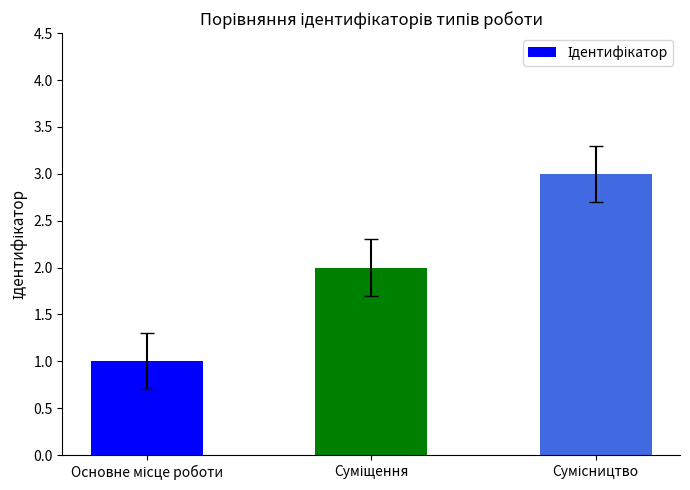

What is the sum of all values?

6